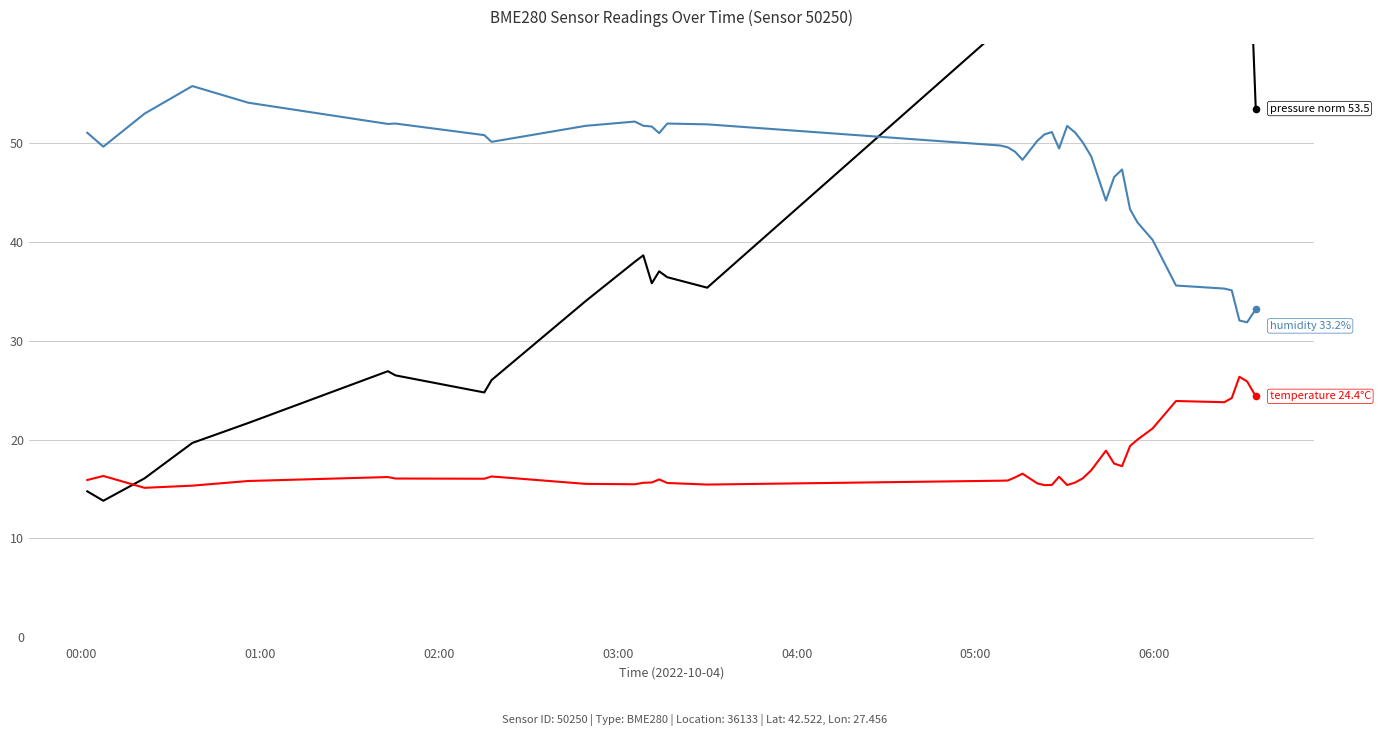

Which series reaches the minimum Y coordinate?

pressure (normalized)